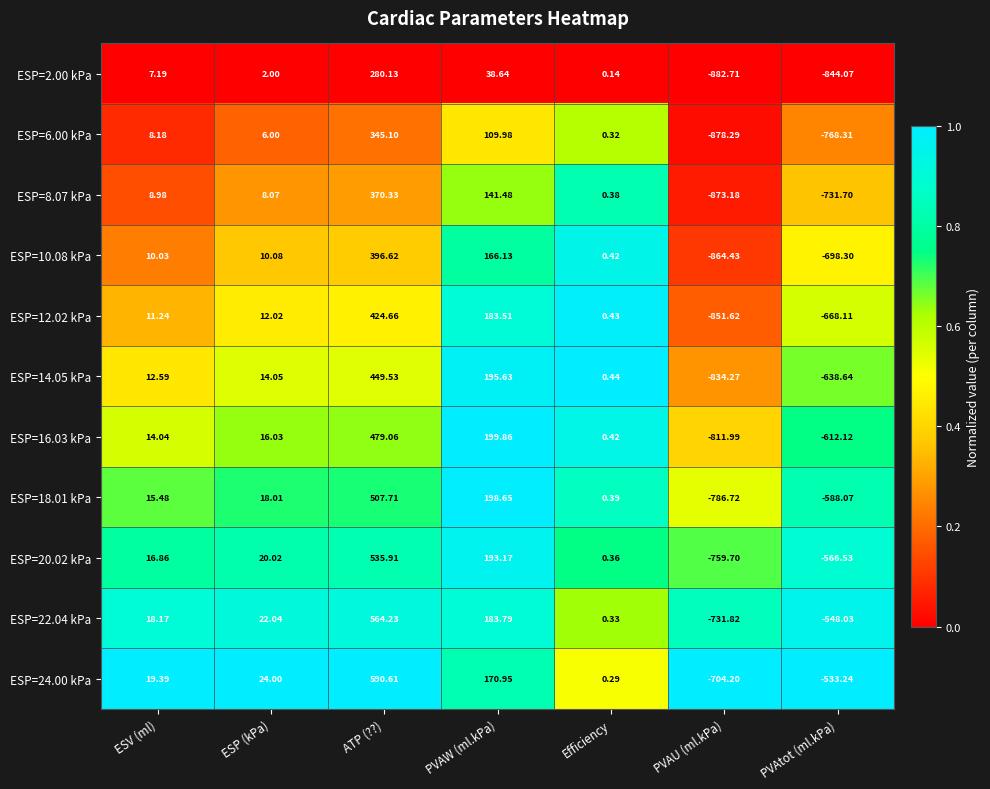

Which category has the lowest value in the ESP=8.07 kPa series?

PVAU (ml.kPa)